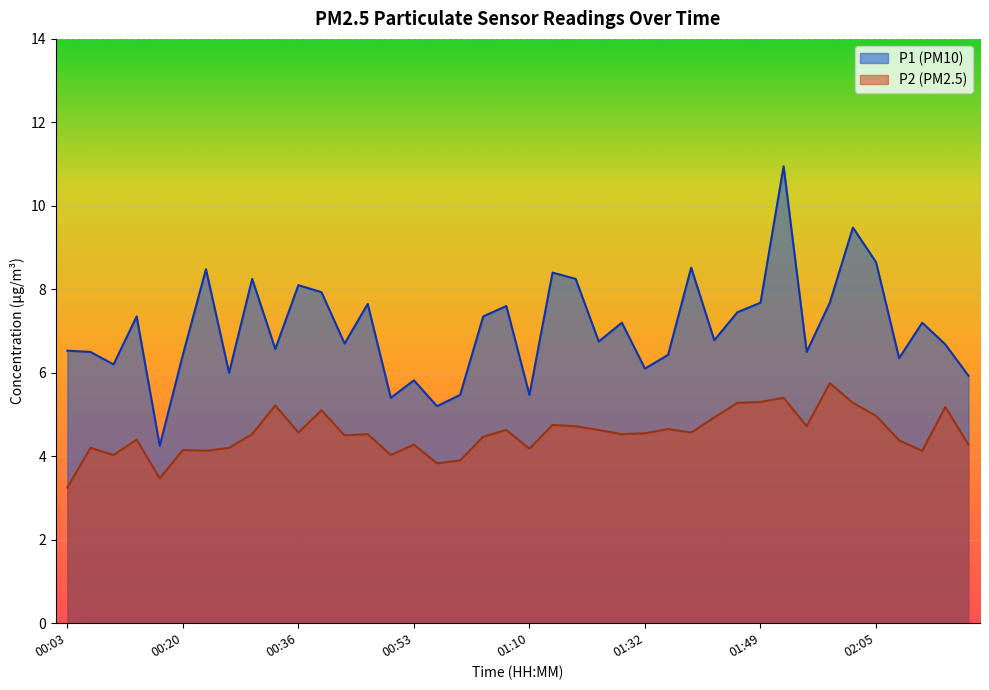

Which series has the widest spread of values?

P1 (PM10)